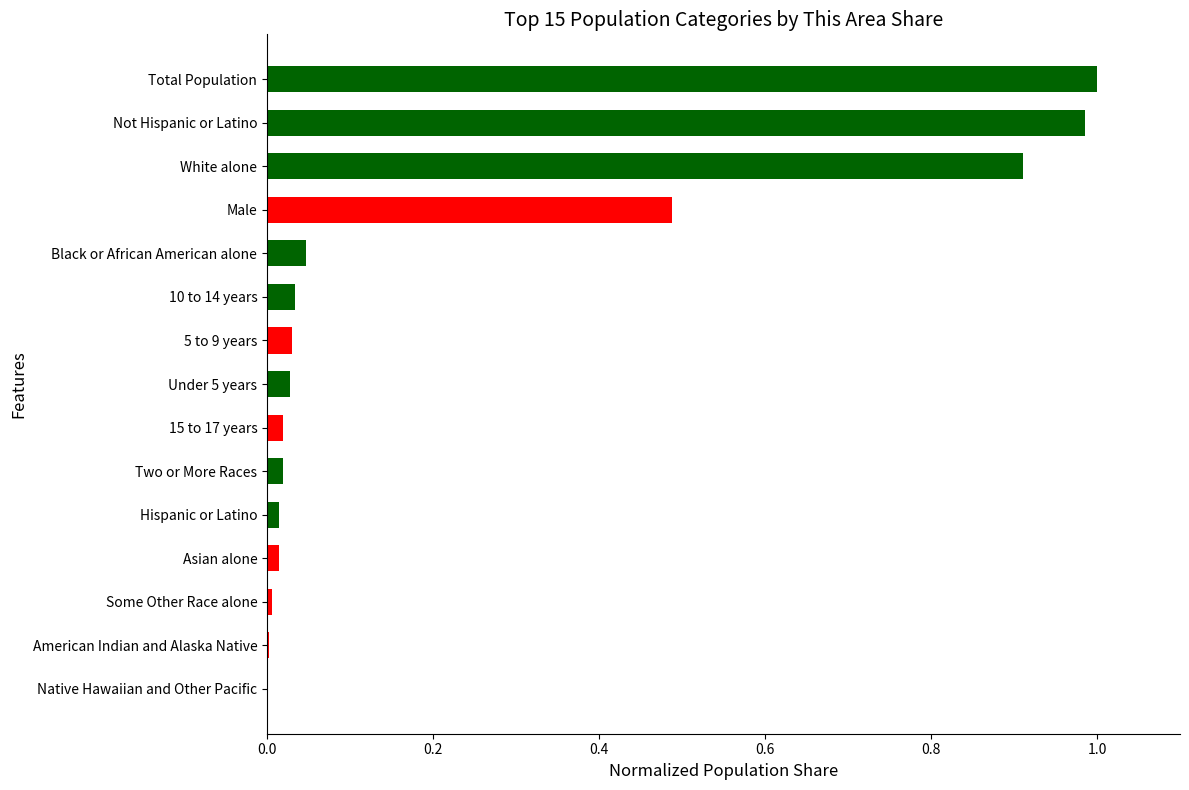

The chart shows a value of 0.0 at 10 to 14 years. True or false?

True